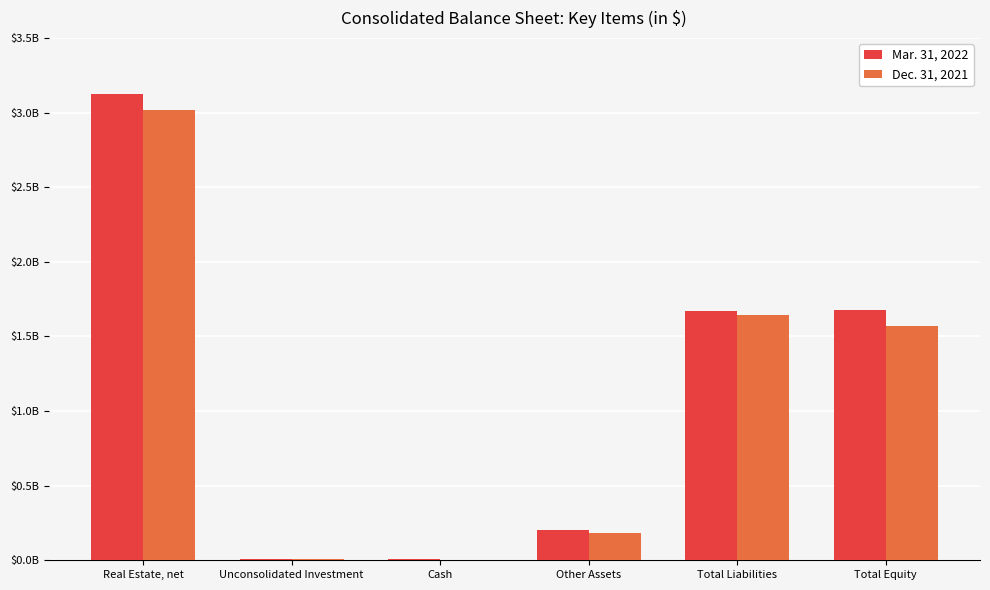

What is the total value across all series at Cash?

10111000